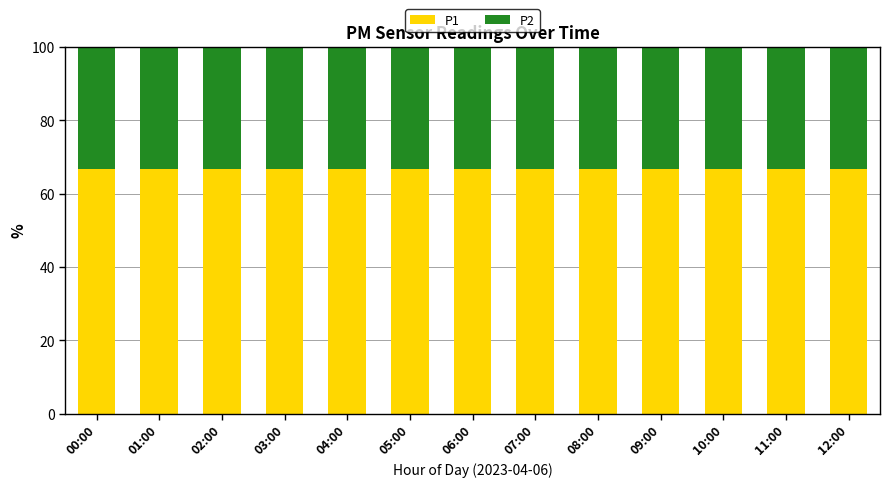

Count the number of data series in this chart.

2